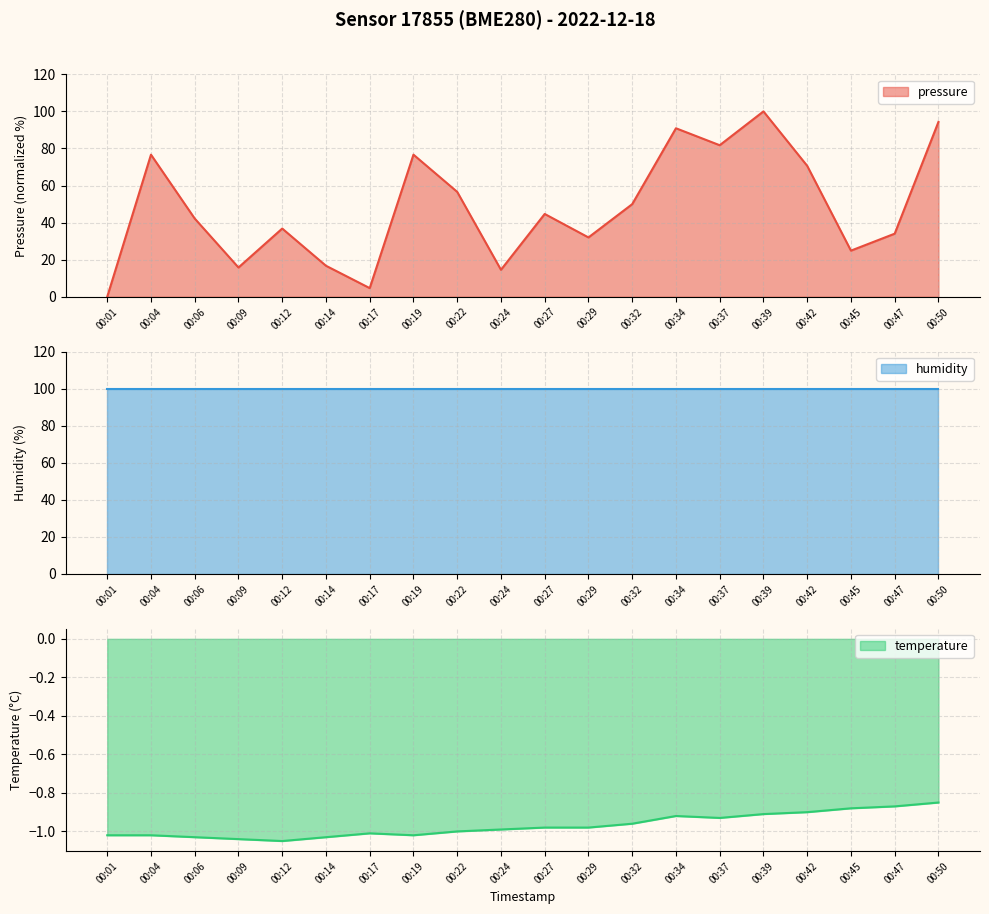

What value does the pressure series have at 00:39?

100.0